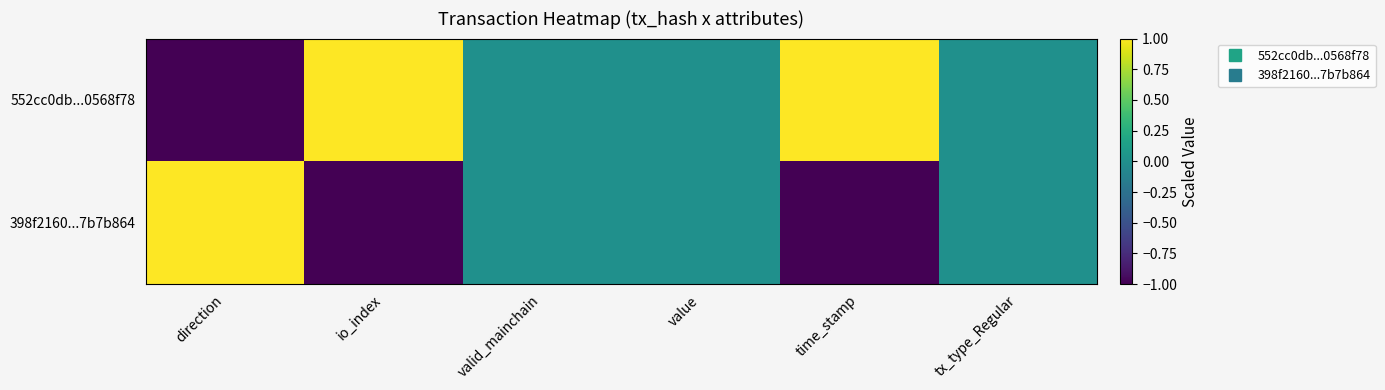

What is the smallest value displayed?

-1